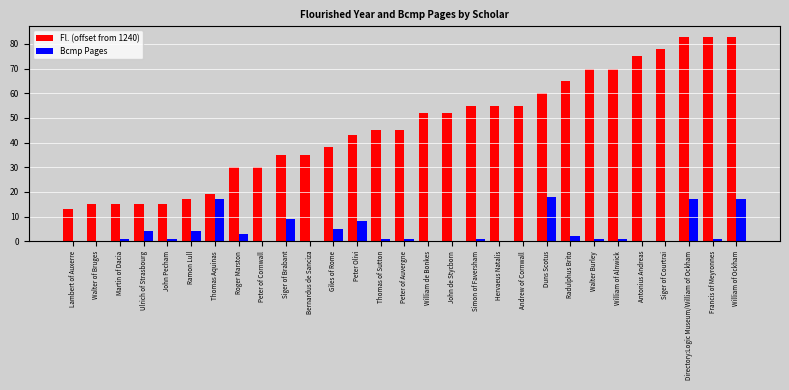

Is the value of Bcmp Pages at Thomas of Sutton greater than the value of Fl. (offset from 1240) at Siger of Brabant?

No